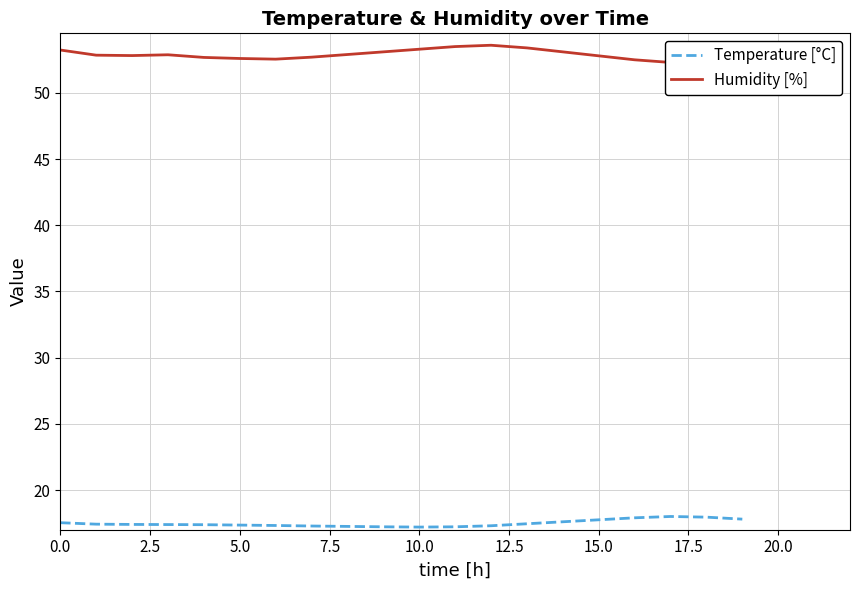

What is the minimum value for Temperature [°C]?

17.2